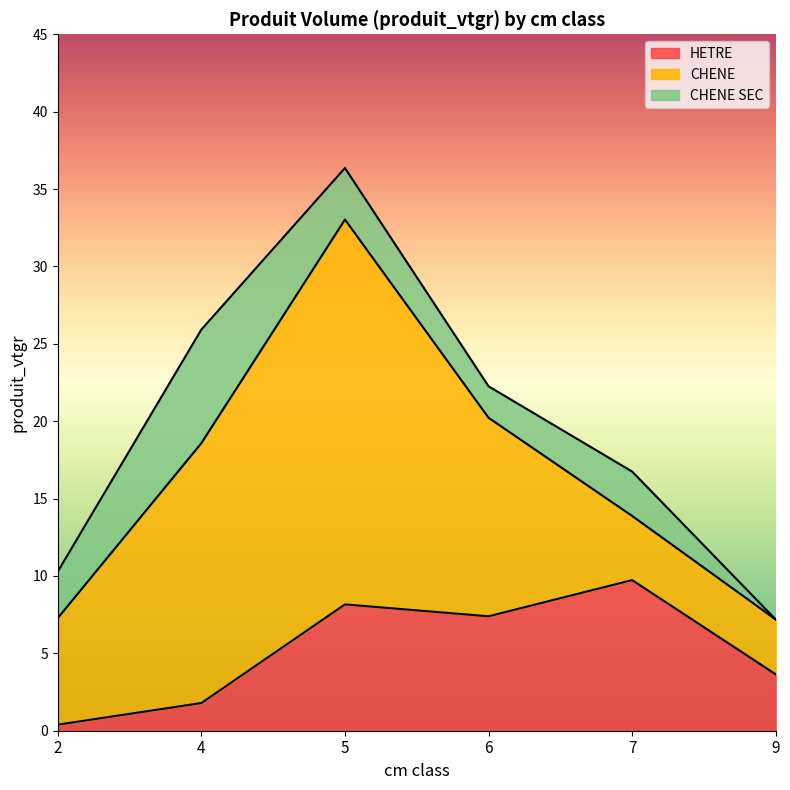

What is the total value across all series at 5?

36.4